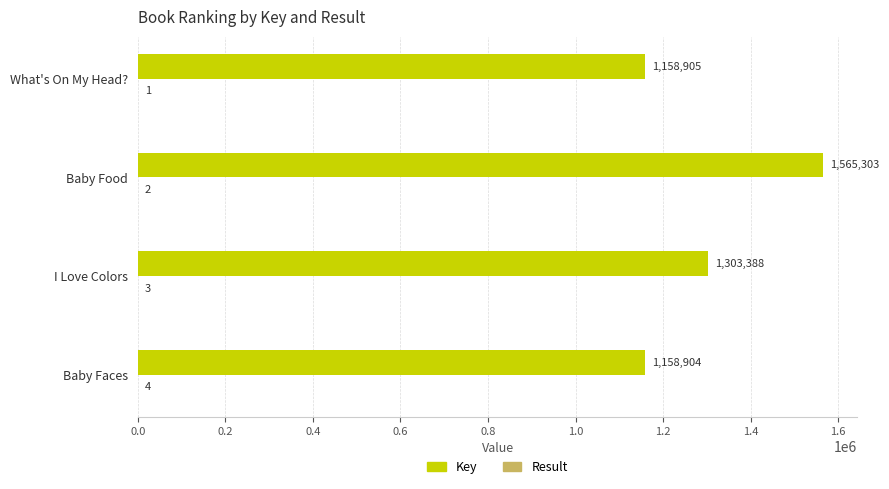

Count the number of data series in this chart.

2